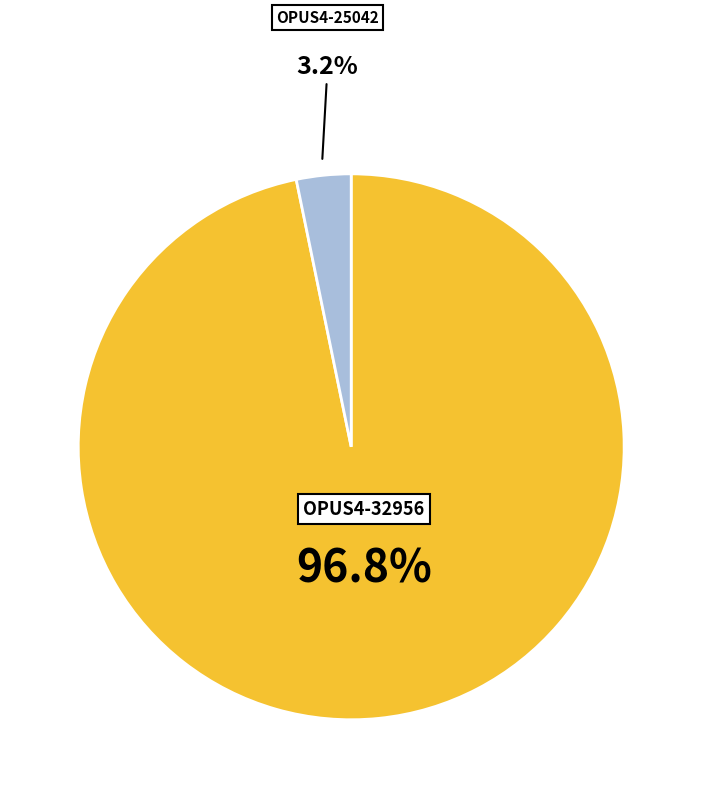

How many slices are in this pie chart?

2